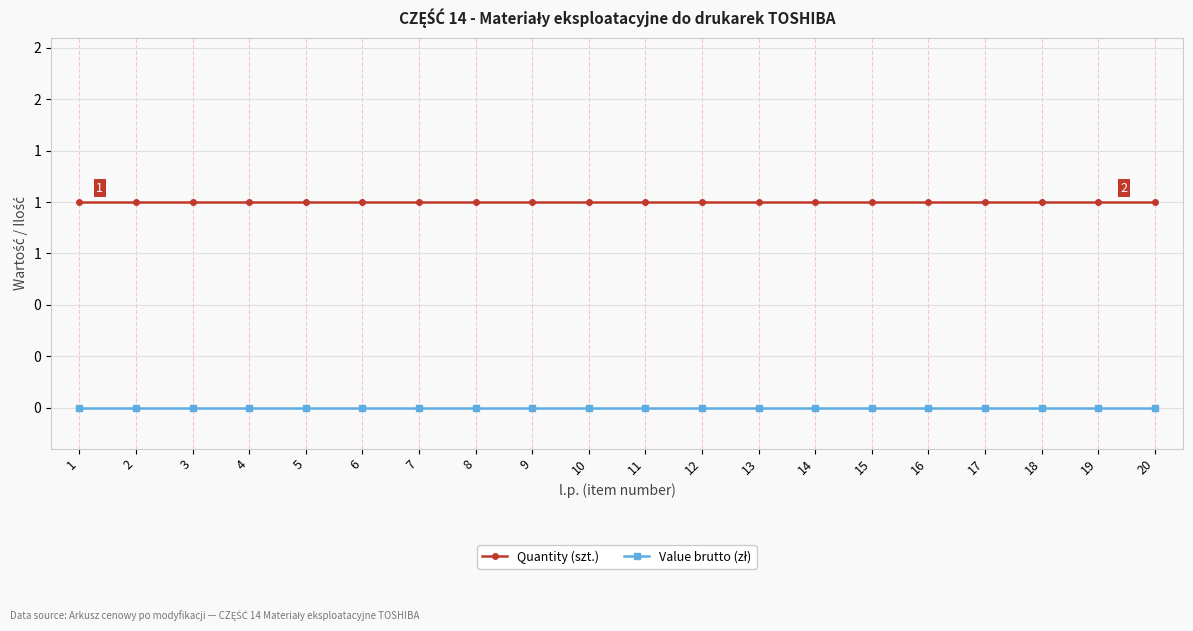

Rank the series by their average value, from lowest to highest.

Value brutto (zł), Quantity (szt.)